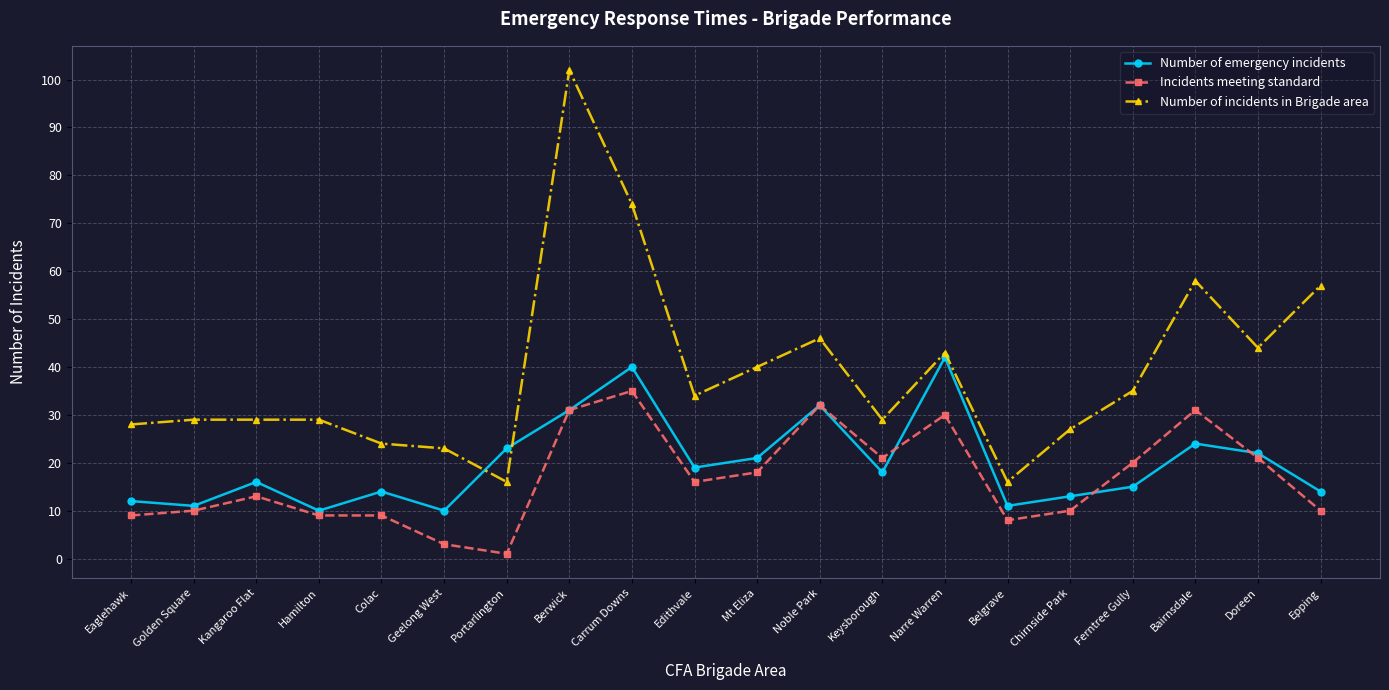

What is the label of the 19th point from the right?

Golden Square